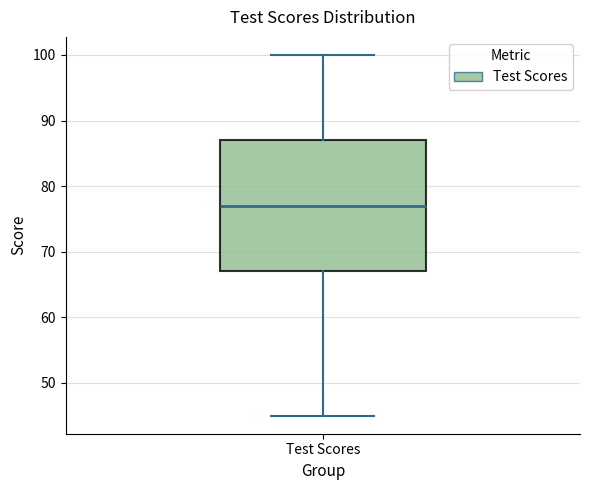

Read this box plot against the y-axis: the position of the median line, the range covered by the box, and the ends of both whiskers. The values are not printed on the chart, so give them approximately, as read against the axis.

median 77, box 67 to 87, whiskers 45 to 100